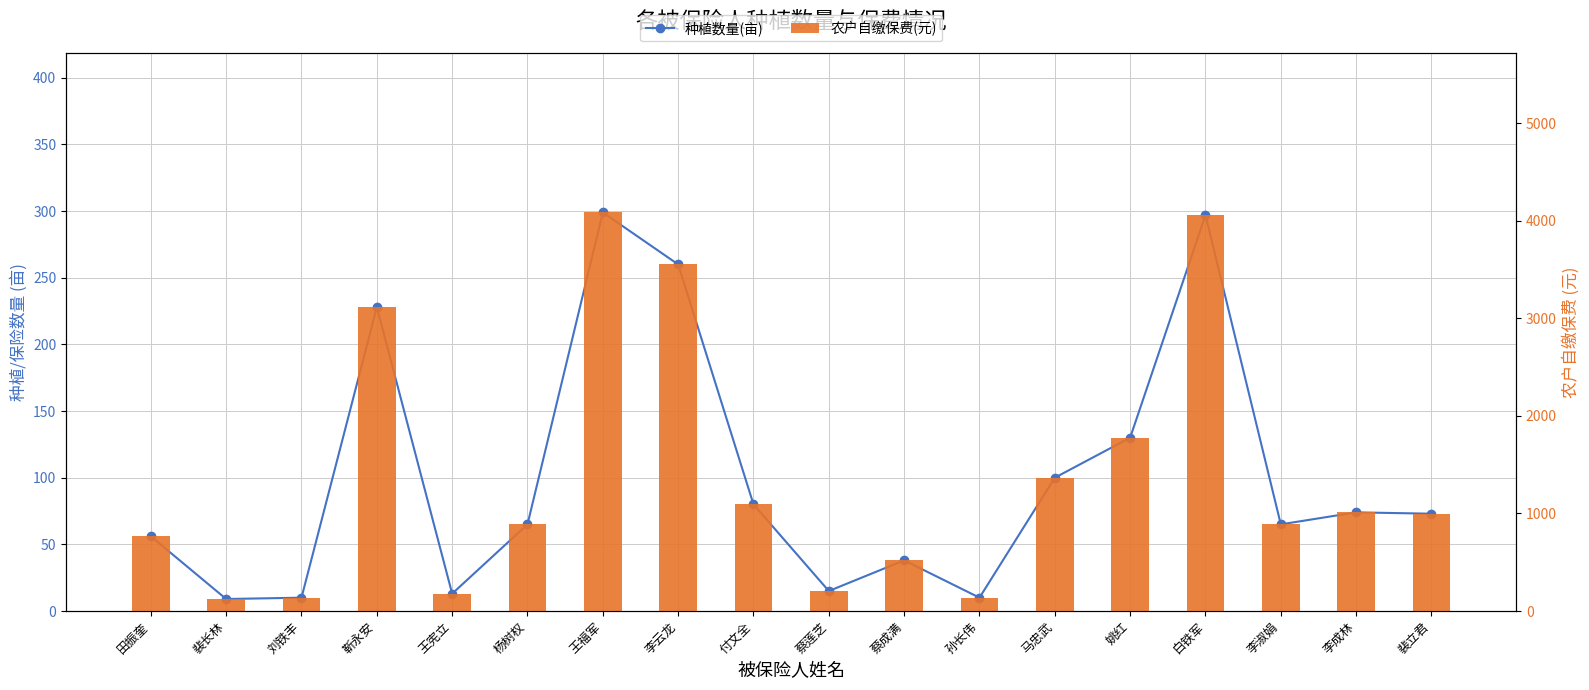

The 农户自缴保费(元) series shows 1366.4 at 马忠武. True or false?

True